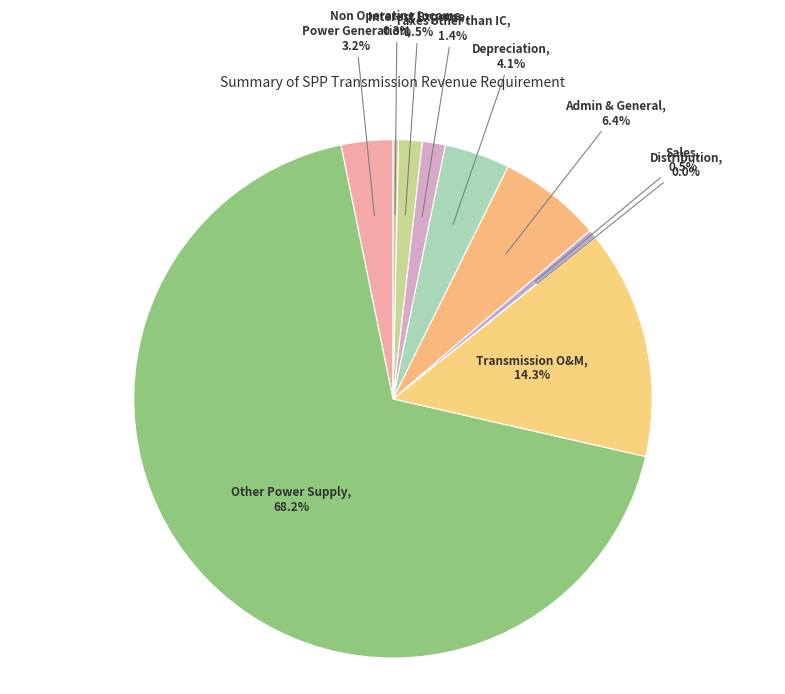

To the nearest percent, what is the average slice percentage?

10%